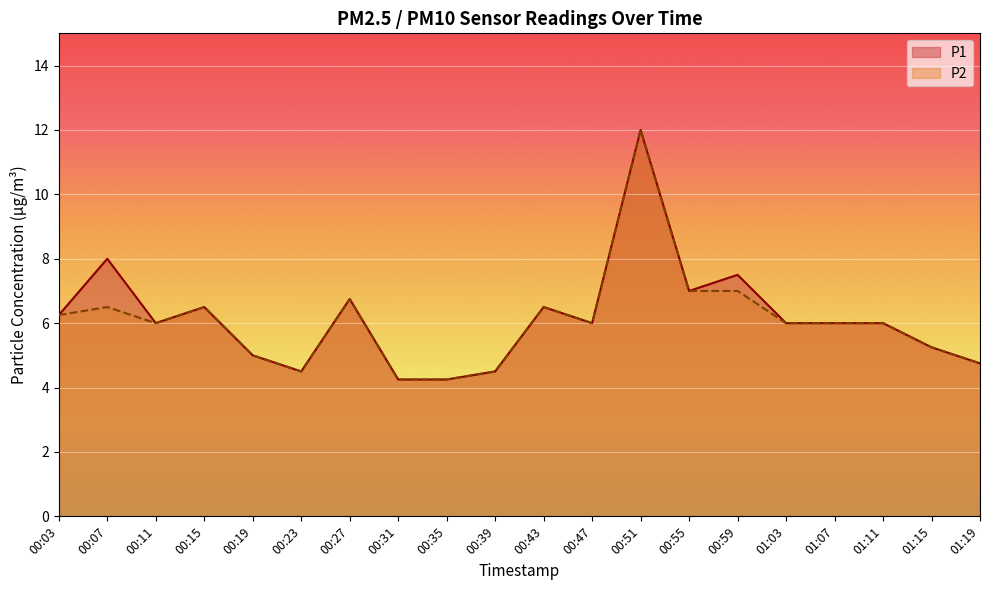

At which label does P2 reach its minimum?

00:31